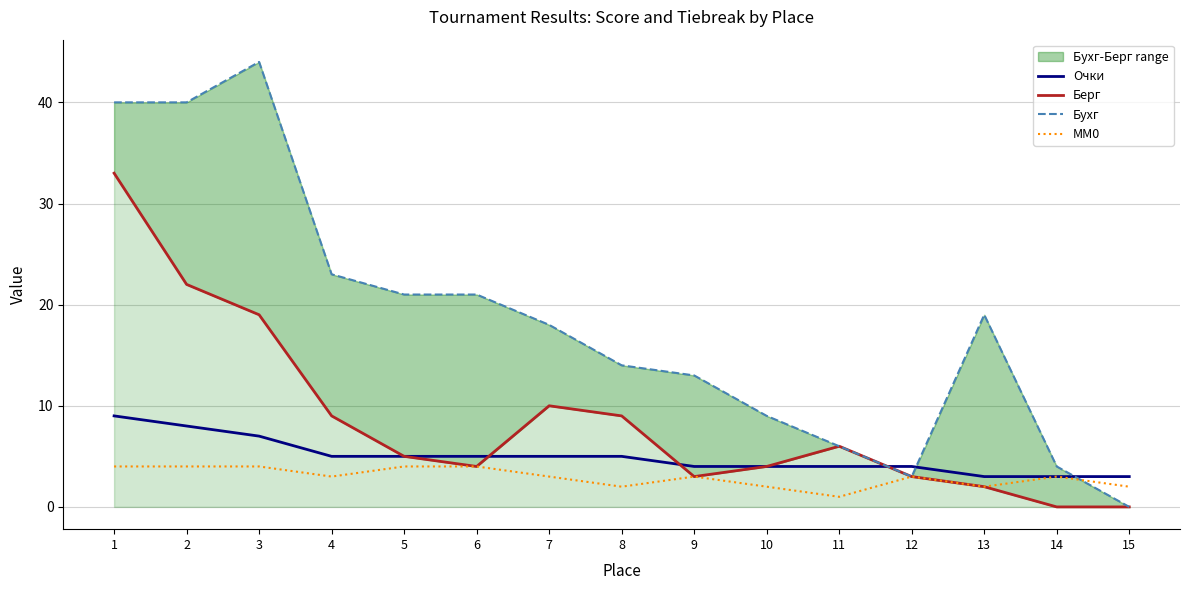

Is this an area chart (filled region under the line)?

No